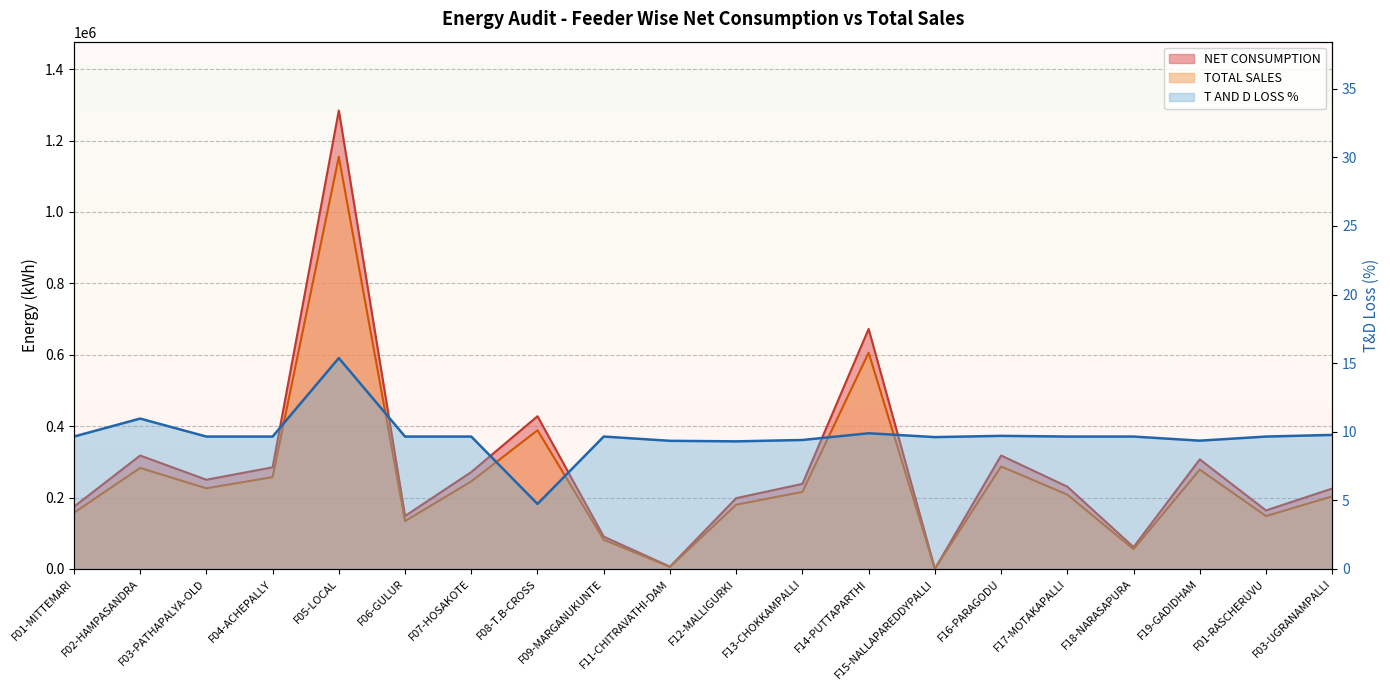

In NET CONSUMPTION, how many points are higher than both neighbors (excluding endpoints)?

6